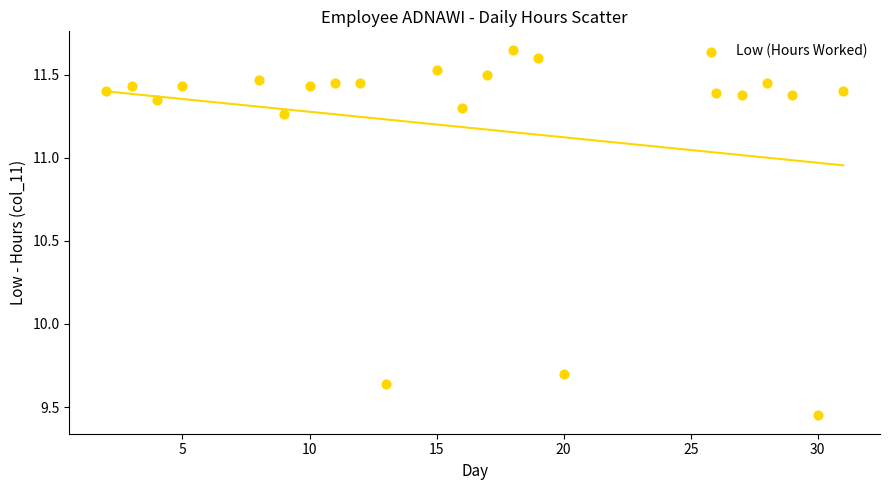

What Y value in the scatter plot is closest to 10?

9.7